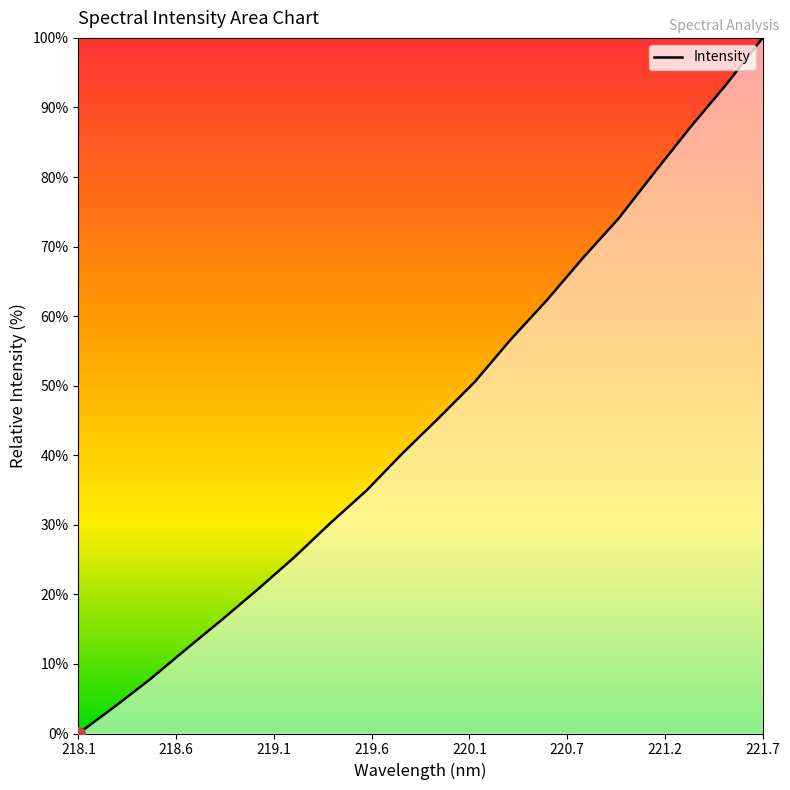

What is the greatest value displayed?

100.0